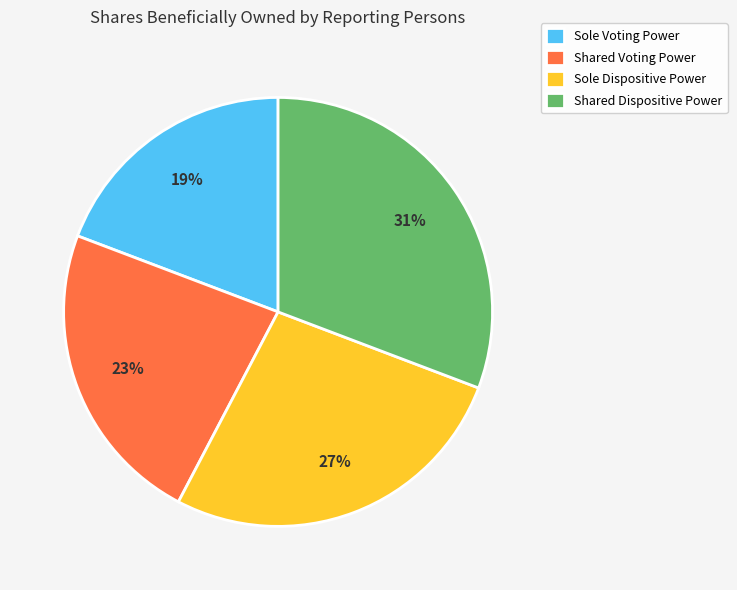

Approximately how many times larger is the value at Sole Voting Power compared to Shared Dispositive Power?

0.6